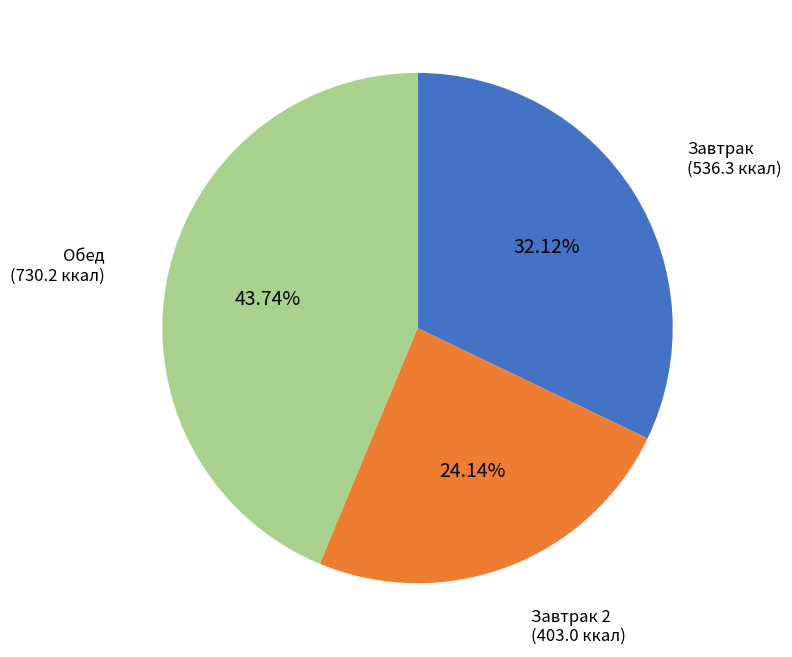

Is there a majority slice in this chart?

No